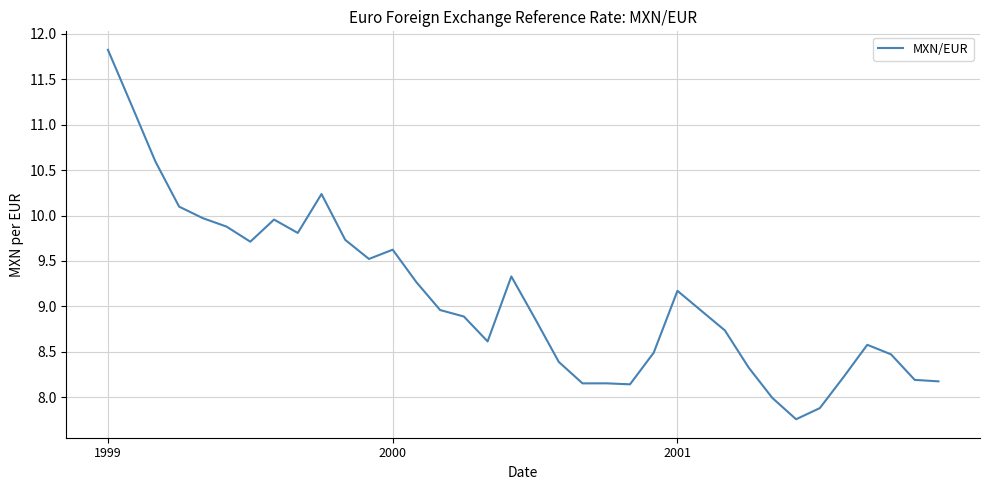

Does the chart have visible grid lines?

Yes